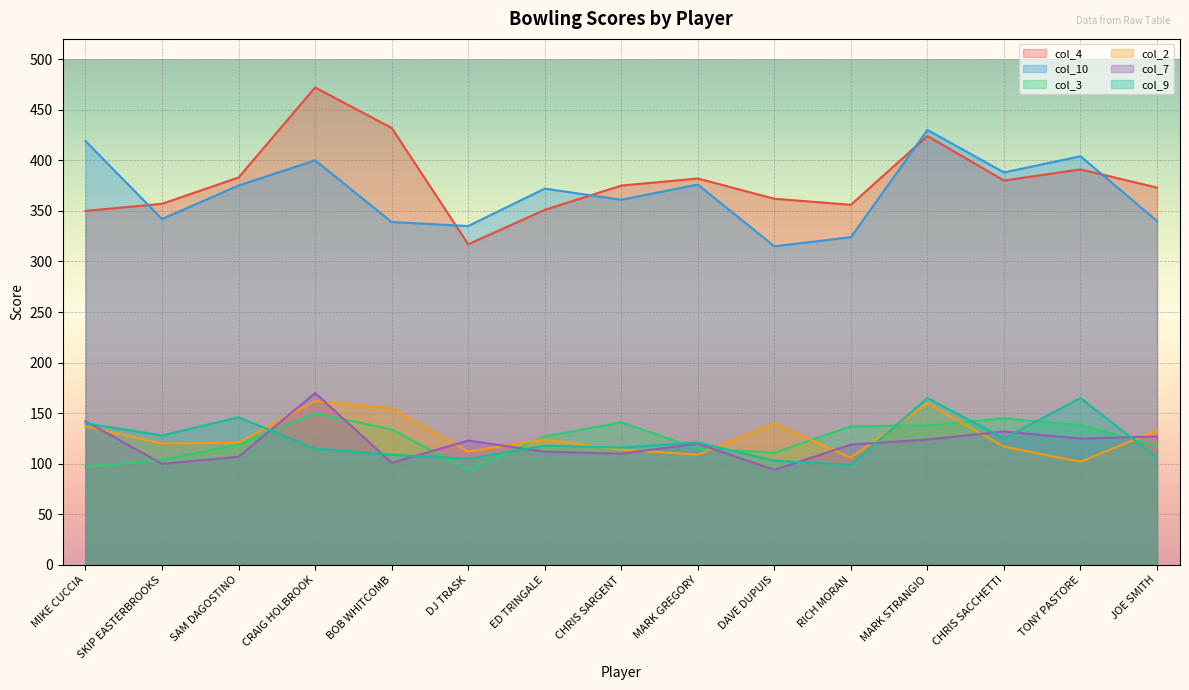

Reading left to right, transcribe all the data shown in this chart.

col_4: MIKE CUCCIA=350	SKIP EASTERBROOKS=357	SAM DAGOSTINO=383	CRAIG HOLBROOK=472	BOB WHITCOMB=432	DJ TRASK=317	ED TRINGALE=351	CHRIS SARGENT=375	MARK GREGORY=382	DAVE DUPUIS=362	RICH MORAN=356	MARK STRANGIO=424	CHRIS SACCHETTI=380	TONY PASTORE=391	JOE SMITH=373
col_10: MIKE CUCCIA=419	SKIP EASTERBROOKS=342	SAM DAGOSTINO=375	CRAIG HOLBROOK=400	BOB WHITCOMB=339	DJ TRASK=335	ED TRINGALE=372	CHRIS SARGENT=361	MARK GREGORY=376	DAVE DUPUIS=315	RICH MORAN=324	MARK STRANGIO=430	CHRIS SACCHETTI=388	TONY PASTORE=404	JOE SMITH=340
col_3: MIKE CUCCIA=97	SKIP EASTERBROOKS=104	SAM DAGOSTINO=119	CRAIG HOLBROOK=150	BOB WHITCOMB=134	DJ TRASK=94	ED TRINGALE=127	CHRIS SARGENT=141	MARK GREGORY=115	DAVE DUPUIS=111	RICH MORAN=137	MARK STRANGIO=138	CHRIS SACCHETTI=145	TONY PASTORE=138	JOE SMITH=118
col_2: MIKE CUCCIA=137	SKIP EASTERBROOKS=120	SAM DAGOSTINO=121	CRAIG HOLBROOK=162	BOB WHITCOMB=155	DJ TRASK=112	ED TRINGALE=124	CHRIS SARGENT=114	MARK GREGORY=109	DAVE DUPUIS=140	RICH MORAN=106	MARK STRANGIO=160	CHRIS SACCHETTI=117	TONY PASTORE=102	JOE SMITH=133
col_7: MIKE CUCCIA=142	SKIP EASTERBROOKS=100	SAM DAGOSTINO=107	CRAIG HOLBROOK=170	BOB WHITCOMB=101	DJ TRASK=123	ED TRINGALE=112	CHRIS SARGENT=110	MARK GREGORY=120	DAVE DUPUIS=94	RICH MORAN=119	MARK STRANGIO=124	CHRIS SACCHETTI=132	TONY PASTORE=125	JOE SMITH=127
col_9: MIKE CUCCIA=140	SKIP EASTERBROOKS=128	SAM DAGOSTINO=146	CRAIG HOLBROOK=115	BOB WHITCOMB=109	DJ TRASK=105	ED TRINGALE=118	CHRIS SARGENT=116	MARK GREGORY=121	DAVE DUPUIS=103	RICH MORAN=99	MARK STRANGIO=165	CHRIS SACCHETTI=125	TONY PASTORE=165	JOE SMITH=106